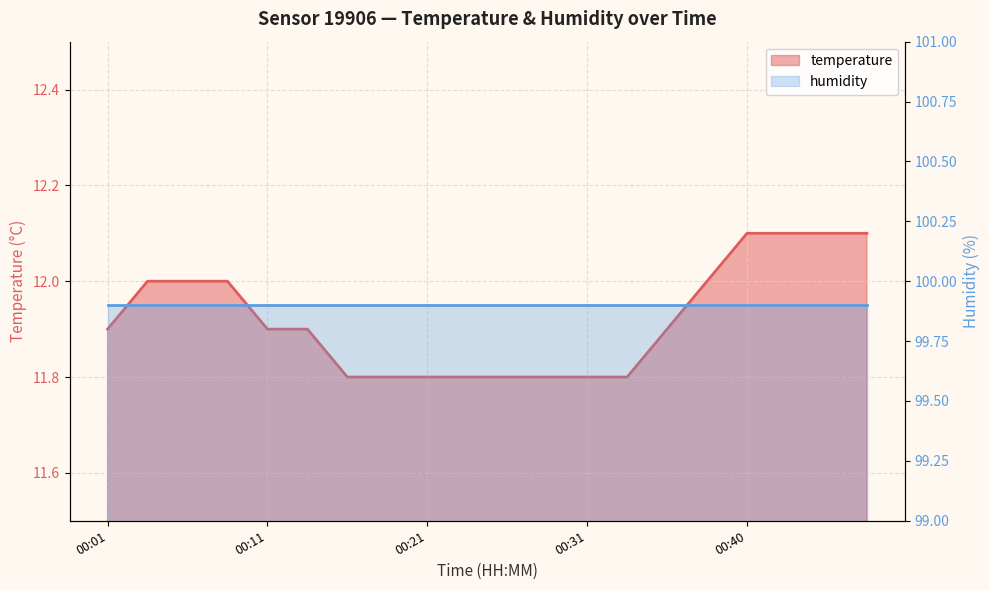

What is the greatest value displayed?

12.1